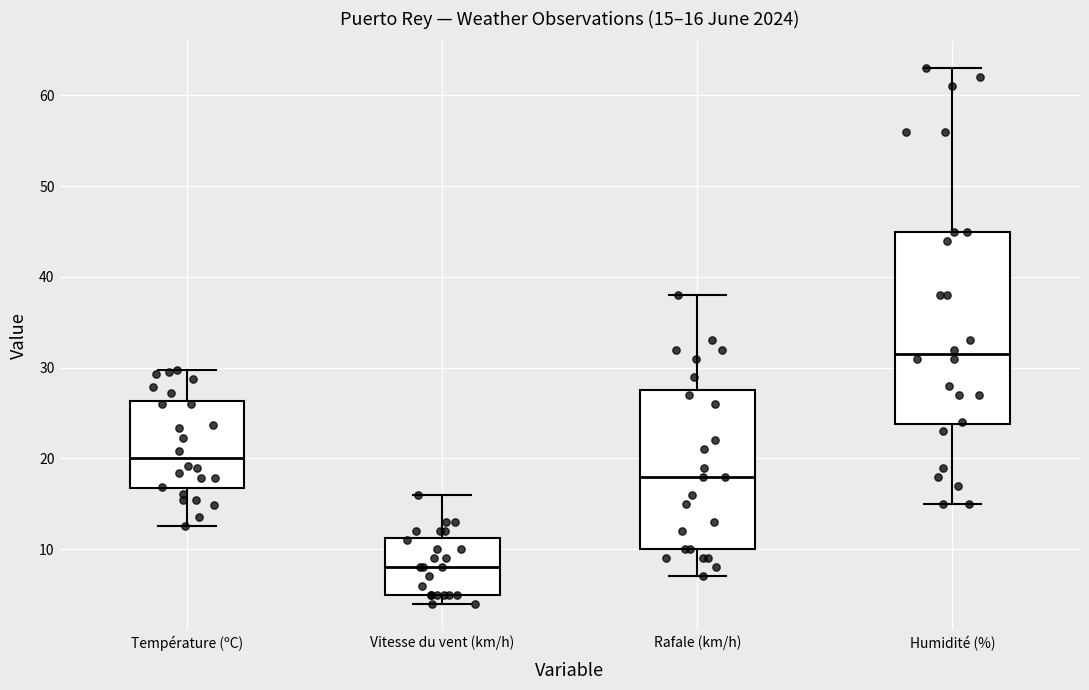

Which box is the tallest, from its lower edge to its upper edge?

Humidité (%)